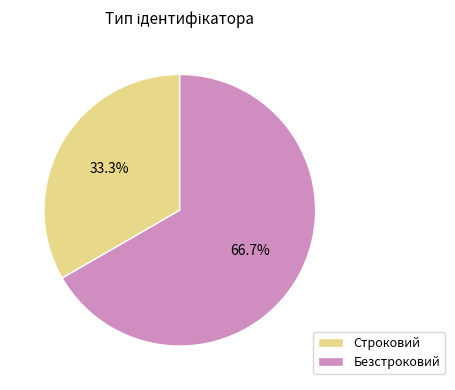

To the nearest percent, what is the difference between the Строковий and Безстроковий slice percentages?

33%